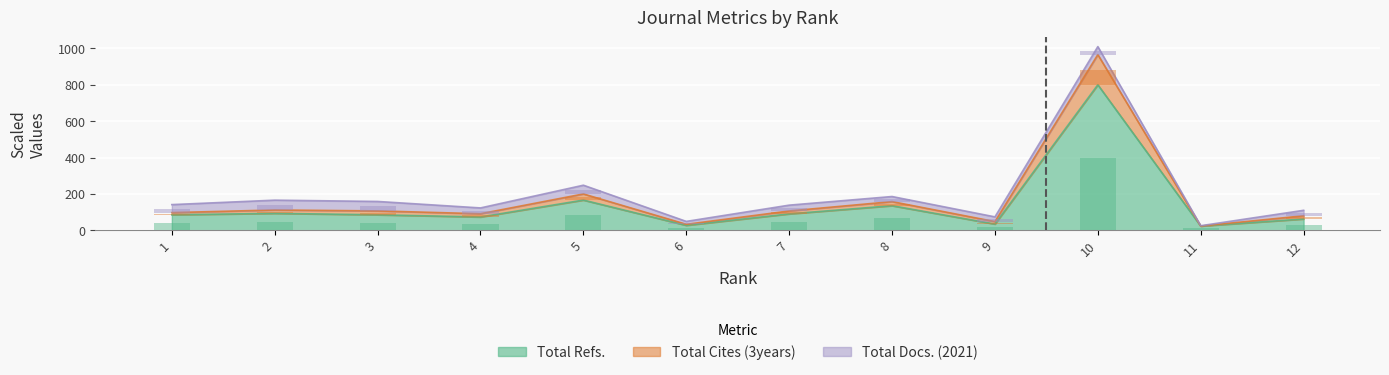

List the series in order of their peak value, lowest first.

Total Docs. (2021), Total Cites (3years), Total Refs.